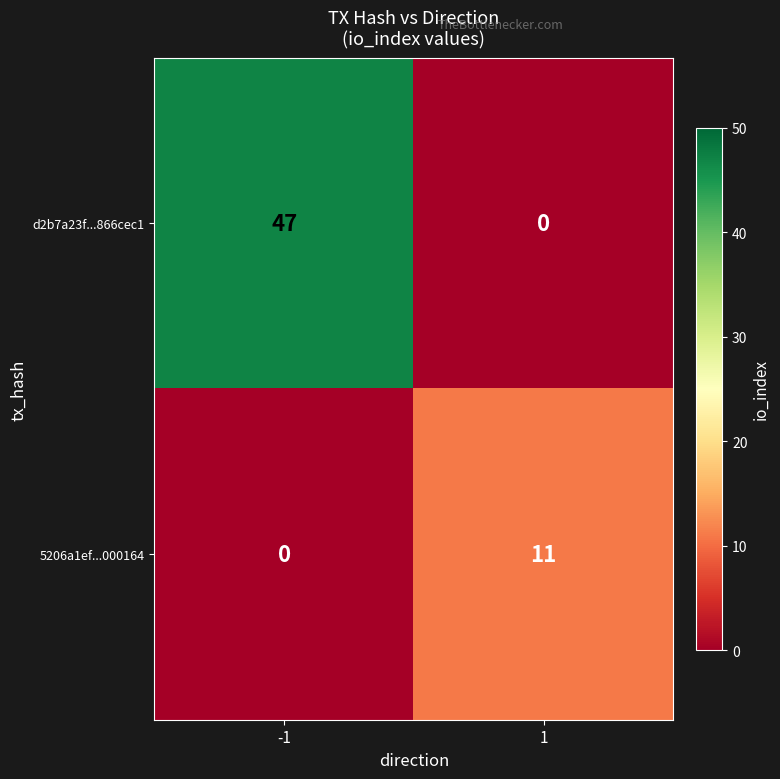

Read the d2b7a23f...866cec1 value at -1.

47